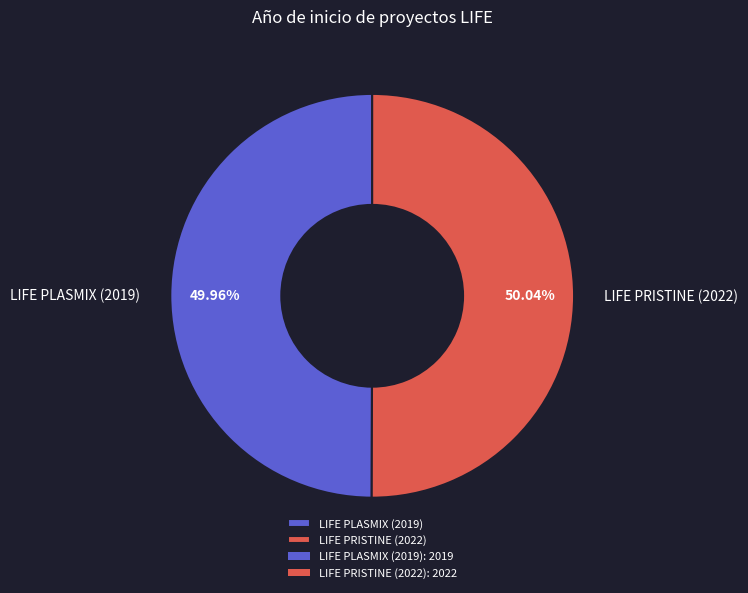

To the nearest percent, what is the combined percentage of LIFE PRISTINE (2022) and LIFE PLASMIX (2019)?

100%